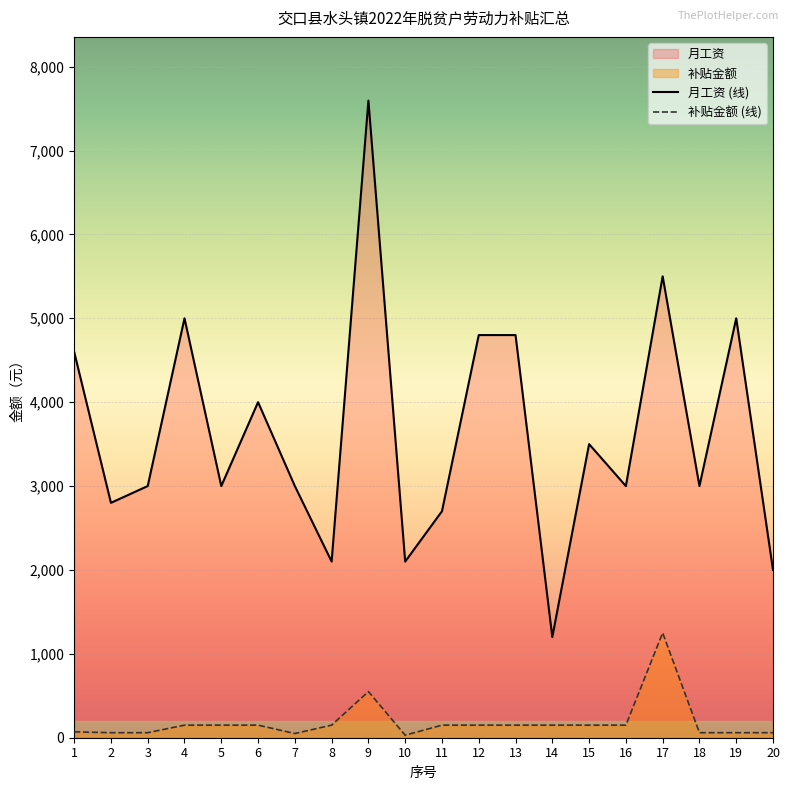

Is the value of 补贴金额 at 5 greater than the value of 月工资 at 6?

No